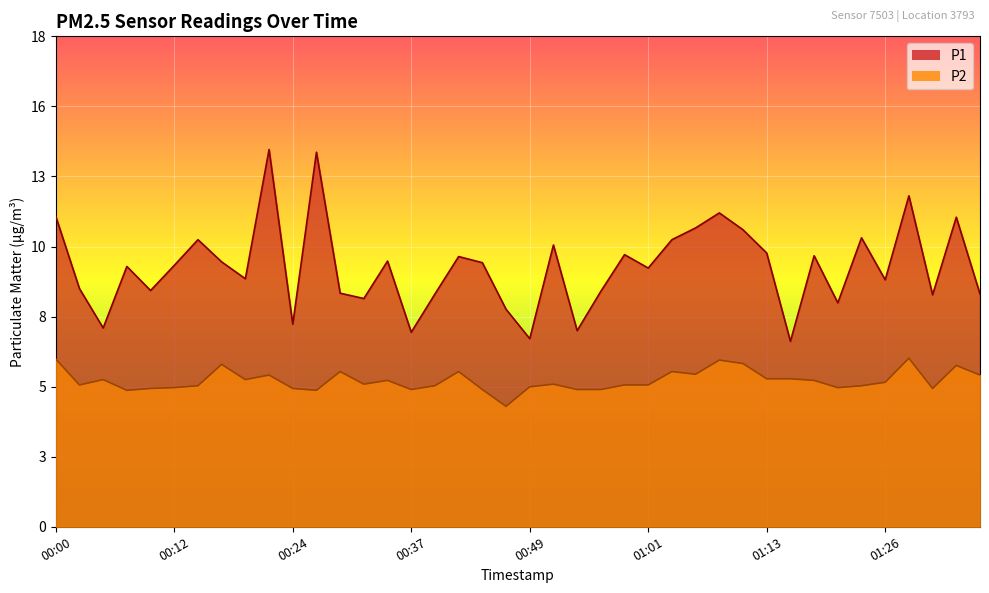

At which label is P2 closest to 5?

00:07